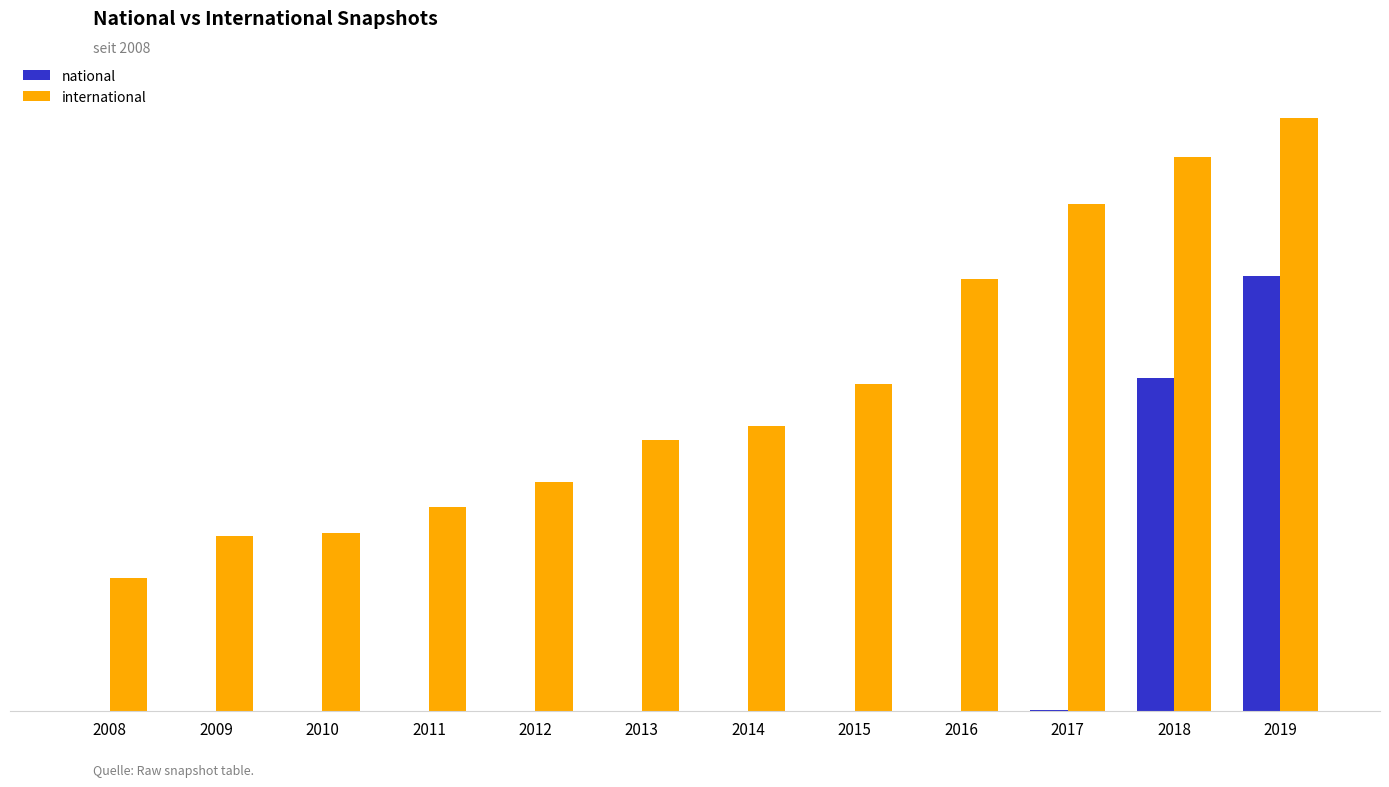

What is the difference between the international values at 2009 and 2016?

1296073